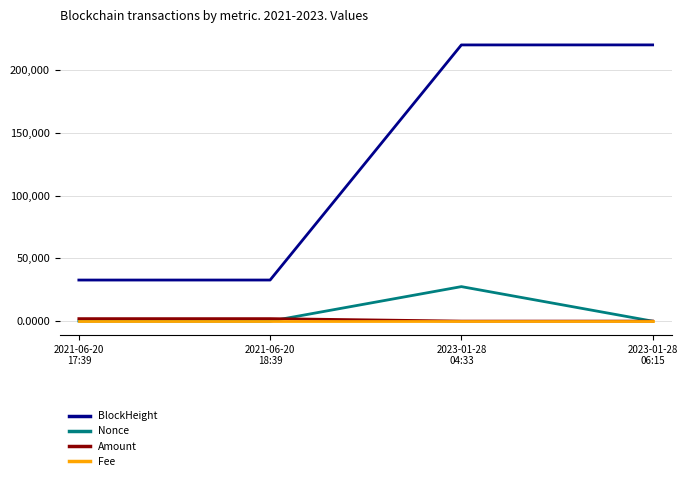

Which series has the largest total across all categories?

BlockHeight